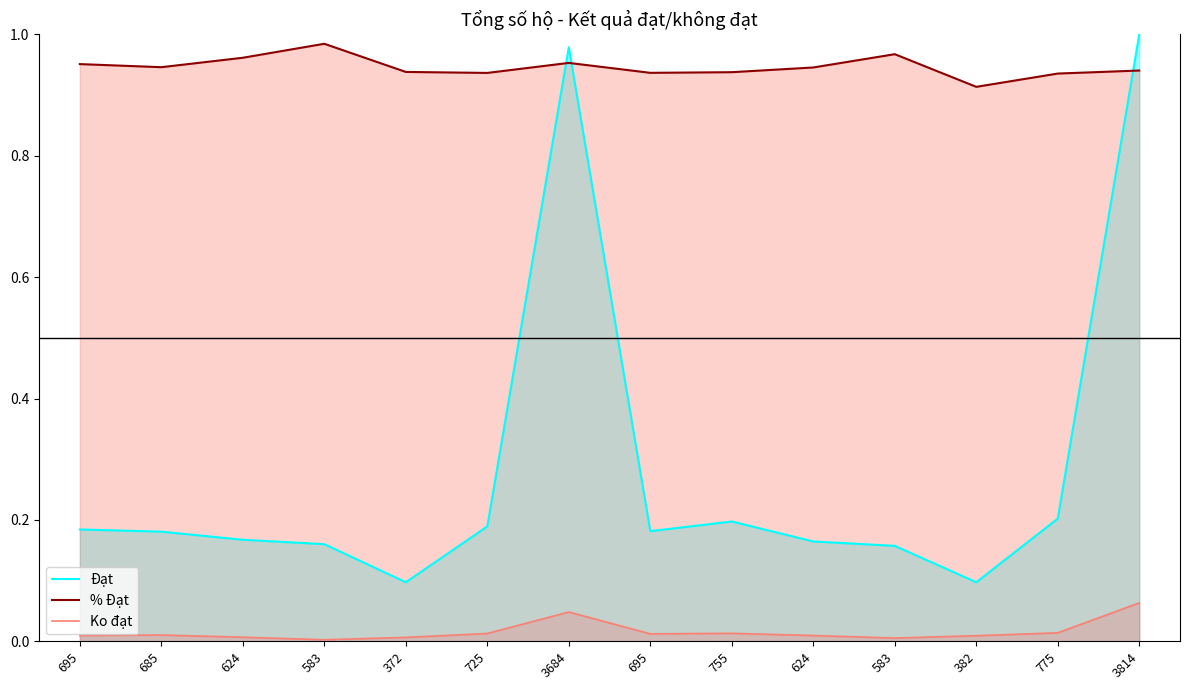

Reading left to right, list all the values displayed in this chart.

Đạt: 695=0.2	685=0.2	624=0.2	583=0.2	372=0.1	725=0.2	3684=1.0	695=0.2	755=0.2	624=0.2	583=0.2	382=0.1	775=0.2	3814=1.0
% Đạt: 695=1.0	685=0.9	624=1.0	583=1.0	372=0.9	725=0.9	3684=1.0	695=0.9	755=0.9	624=0.9	583=1.0	382=0.9	775=0.9	3814=0.9
Ko đạt: 695=0.0	685=0.0	624=0.0	583=0.0	372=0.0	725=0.0	3684=0.0	695=0.0	755=0.0	624=0.0	583=0.0	382=0.0	775=0.0	3814=0.1